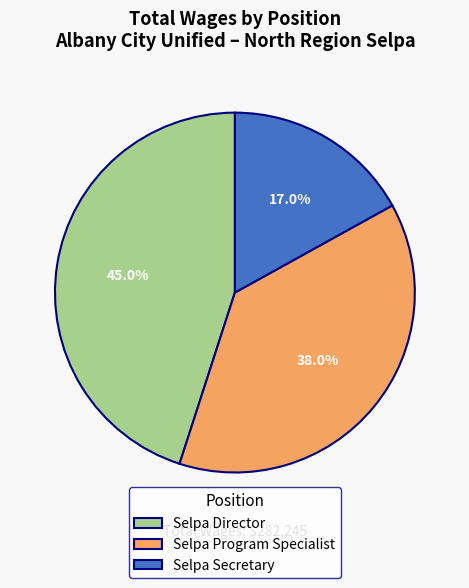

Rank the categories by value from lowest to highest.

Selpa Secretary, Selpa Program Specialist, Selpa Director